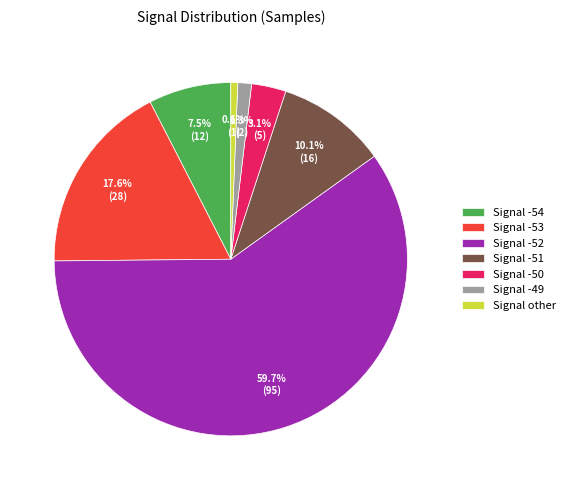

Rank the categories by value from highest to lowest.

Signal -52, Signal -53, Signal -51, Signal -54, Signal -50, Signal -49, Signal other